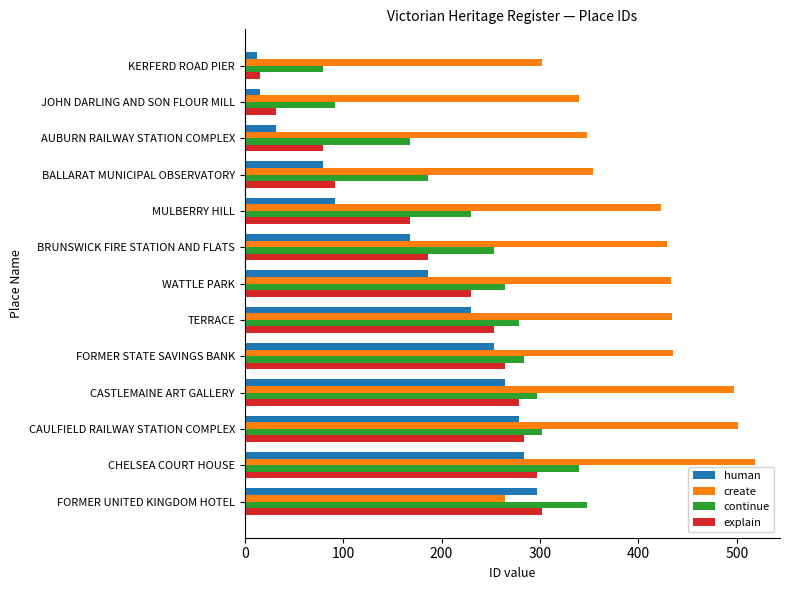

The value of create at FORMER STATE SAVINGS BANK is 644. True or false?

False